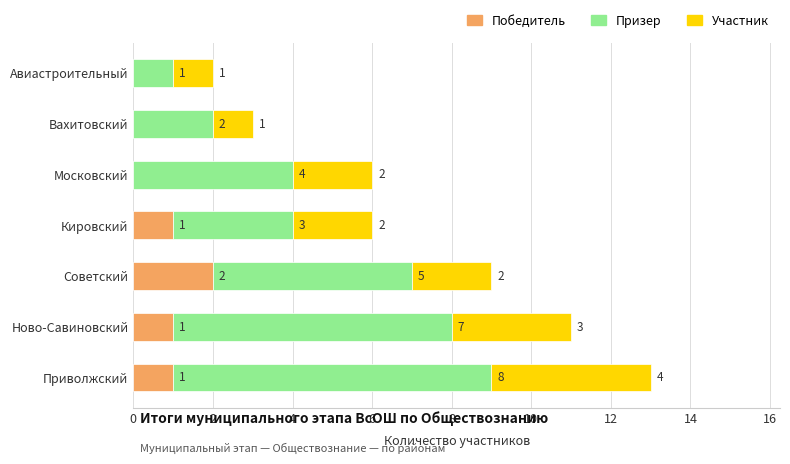

Which category has the highest value in the Победитель series?

Советский